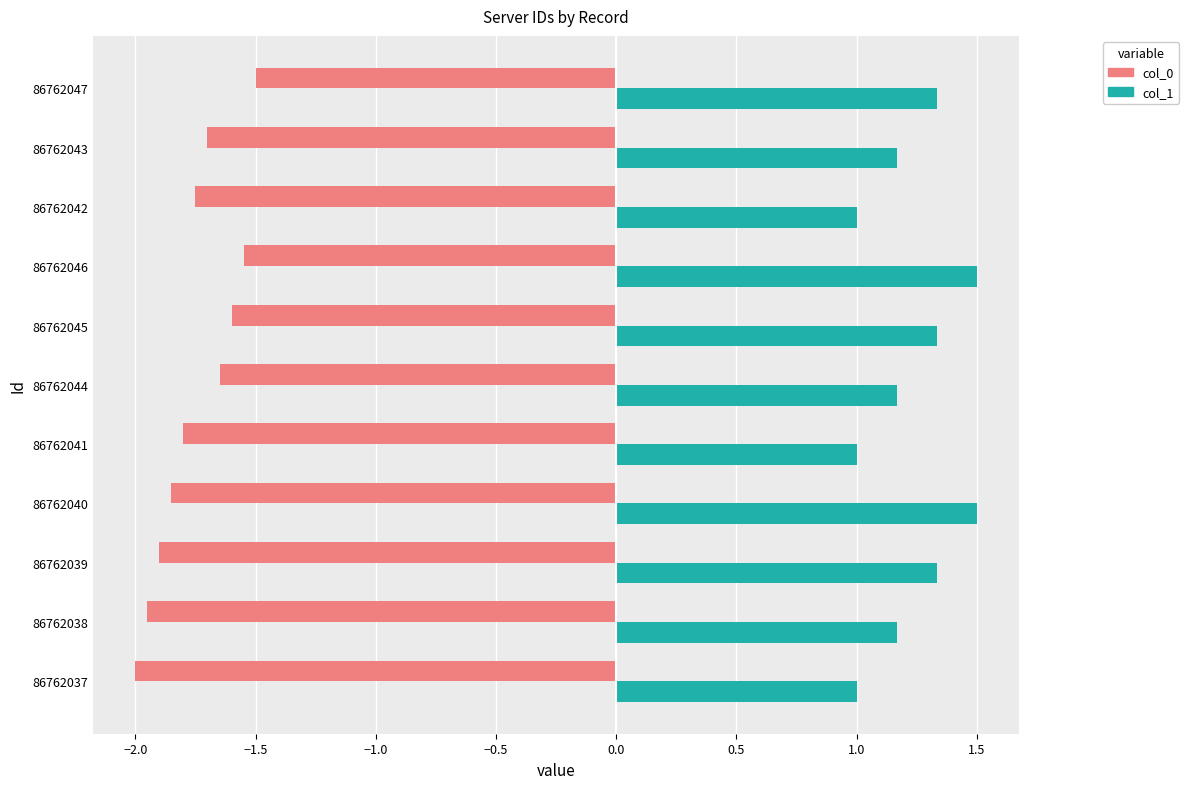

Count the number of data series in this chart.

2